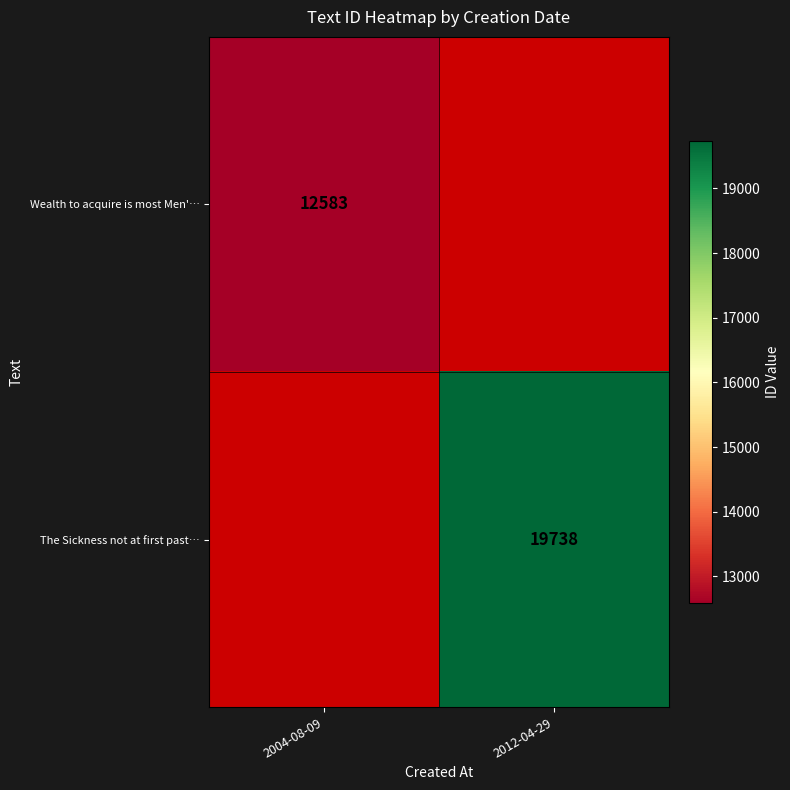

Is the value of Wealth to acquire is most Men'… at 2004-08-09 greater than the value of The Sickness not at first past… at 2012-04-29?

No